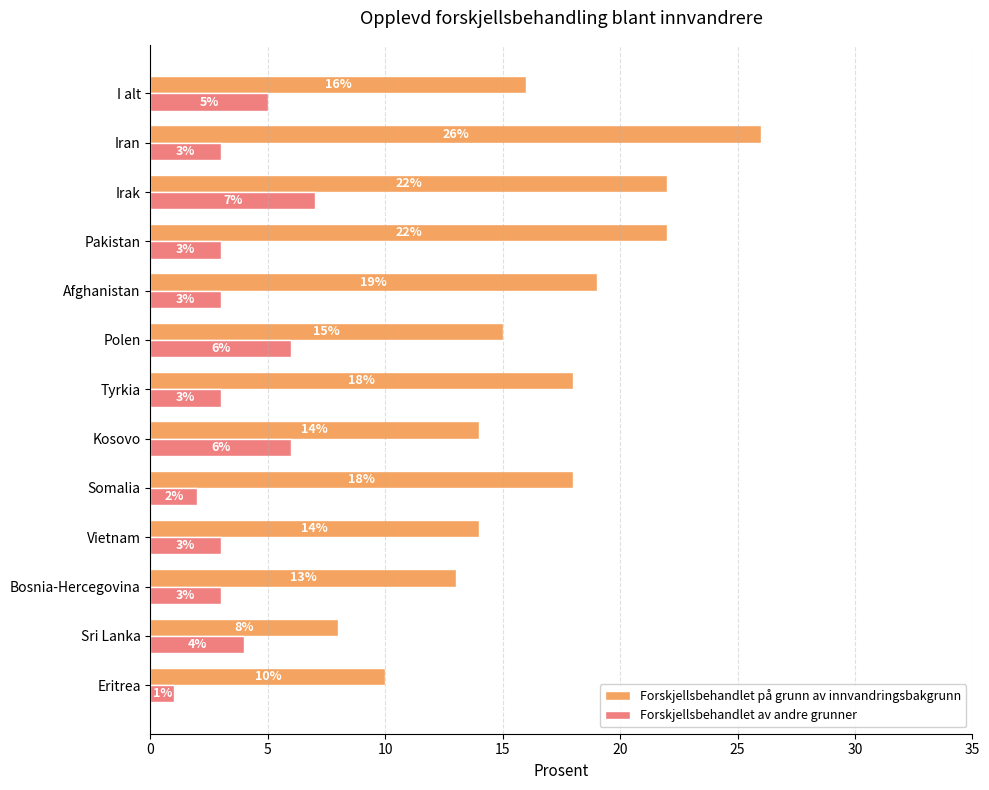

Which series changed the most between Sri Lanka and Bosnia-Hercegovina?

Forskjellsbehandlet på grunn av innvandringsbakgrunn